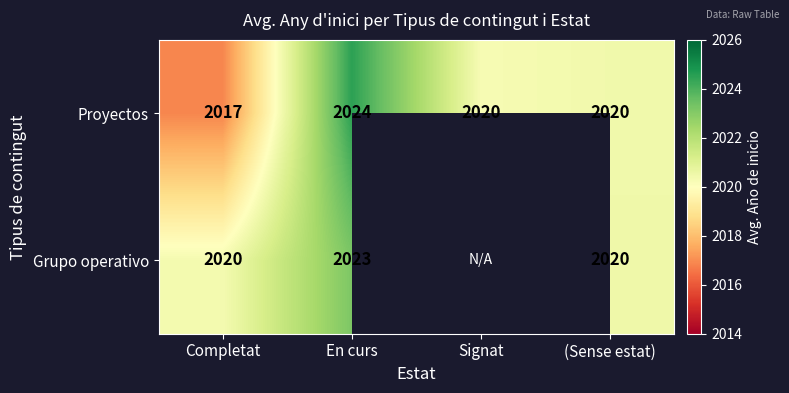

Between En curs and (Sense estat), which series saw the biggest shift?

Proyectos